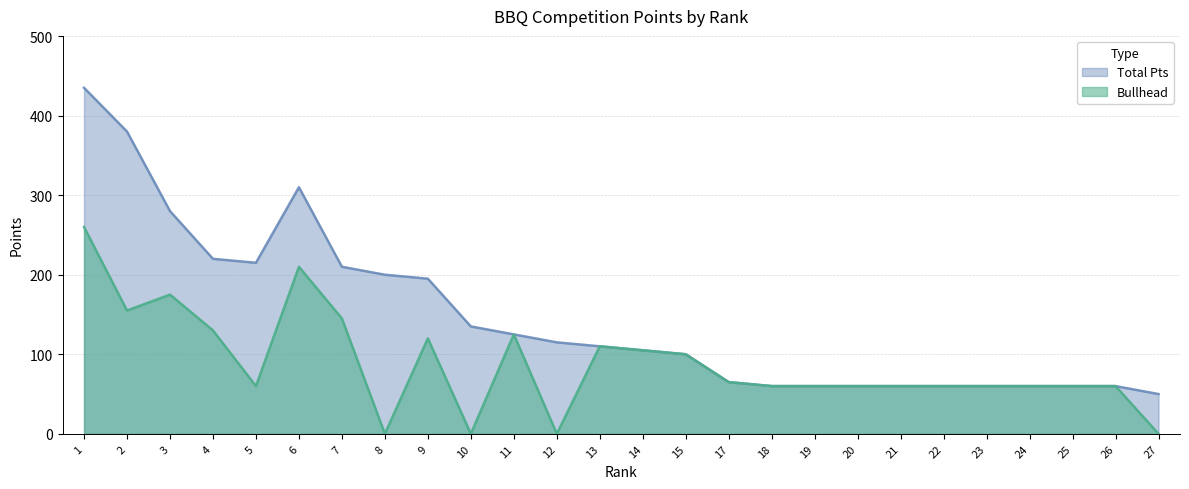

How many lines are shown in the chart?

2